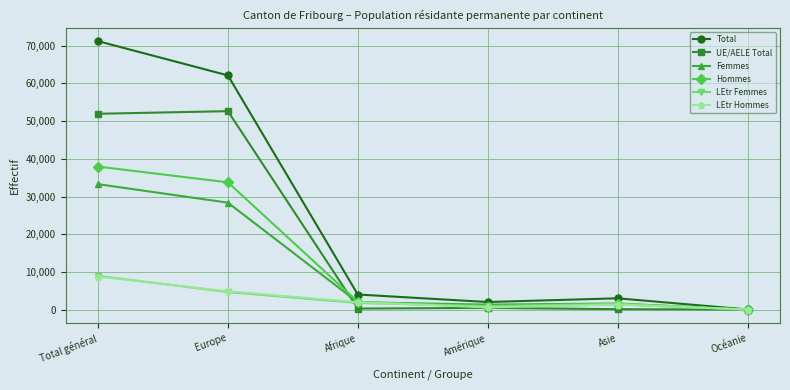

What is the value of the Total point at the 4th from the left?

2015